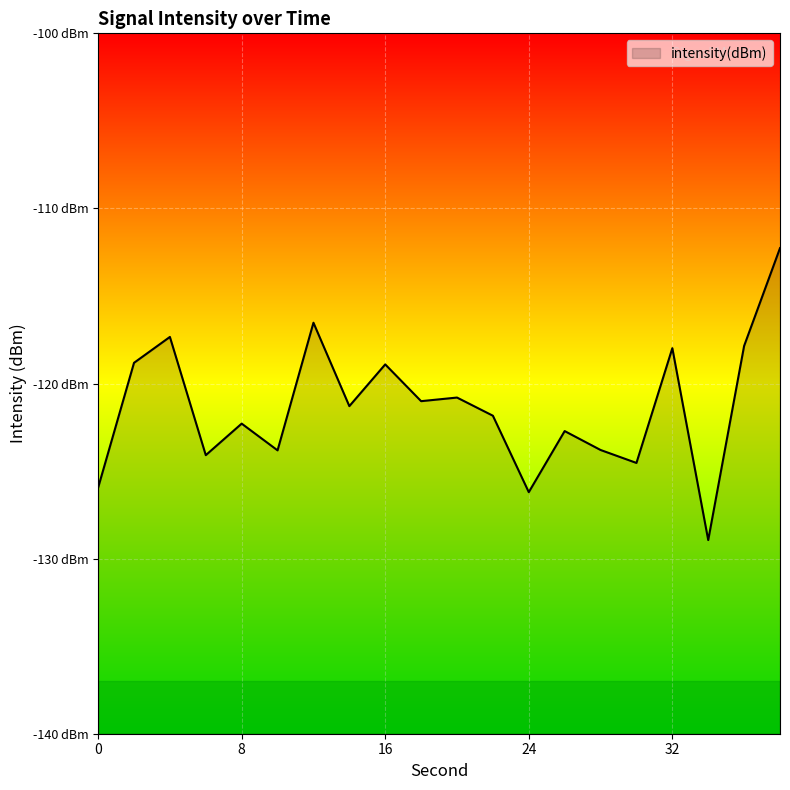

Between 18 and 0, which is larger?

18